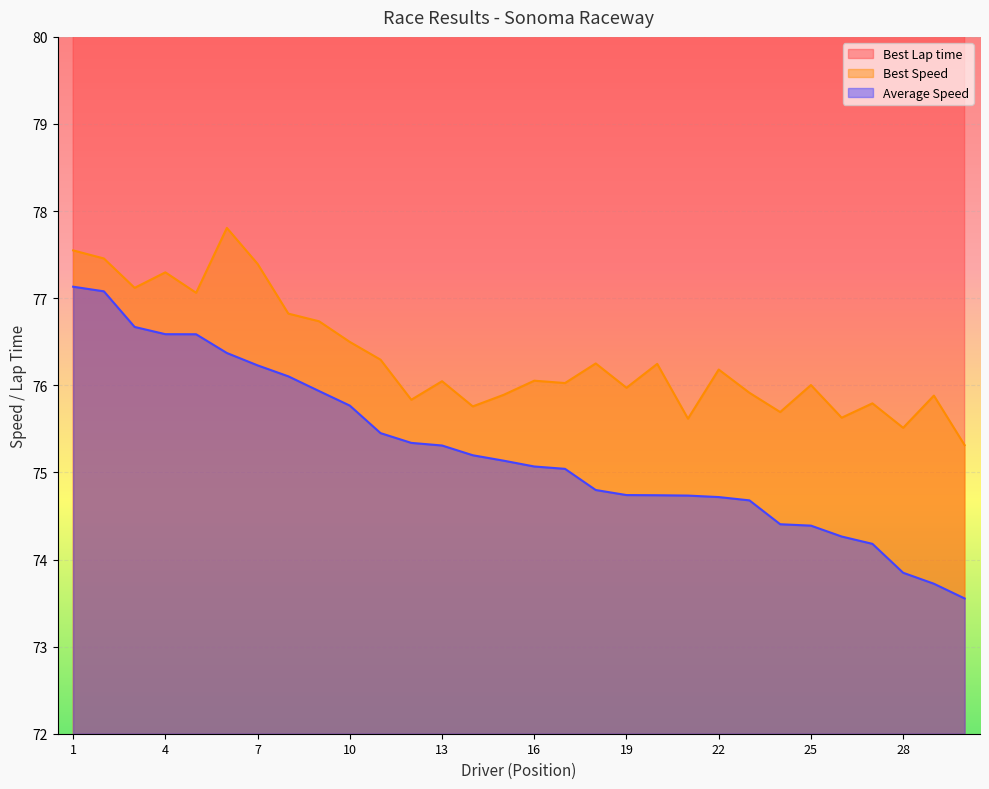

True or false: Best Speed and Average Speed cross at least once.

False